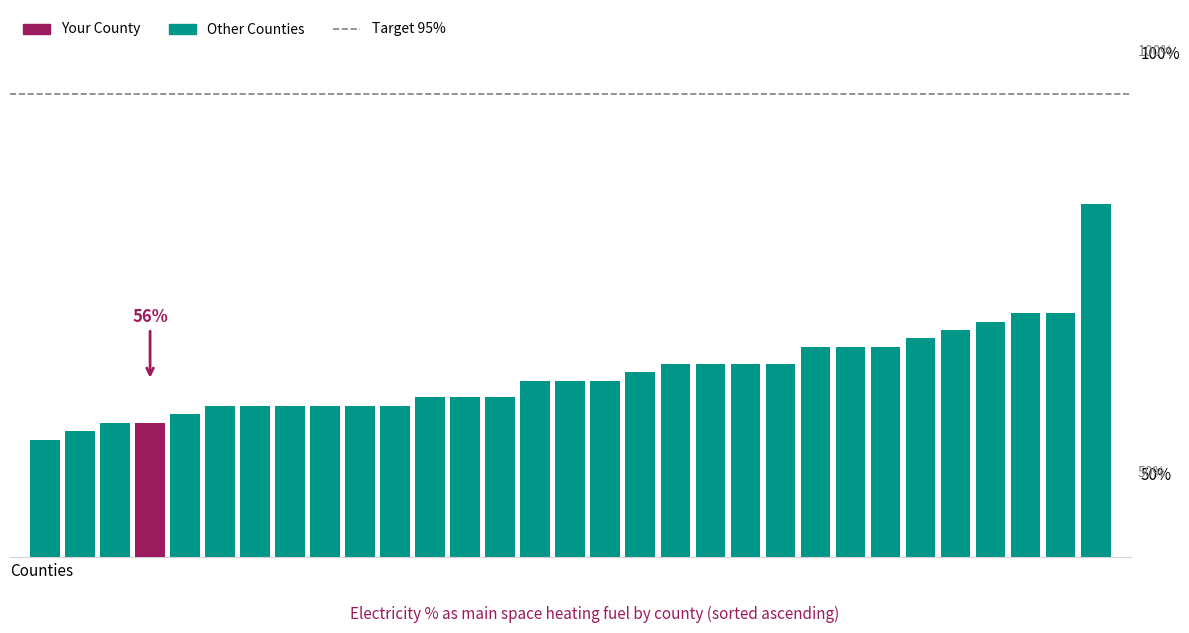

The value of heating_oil at heating_oil is 2. True or false?

False